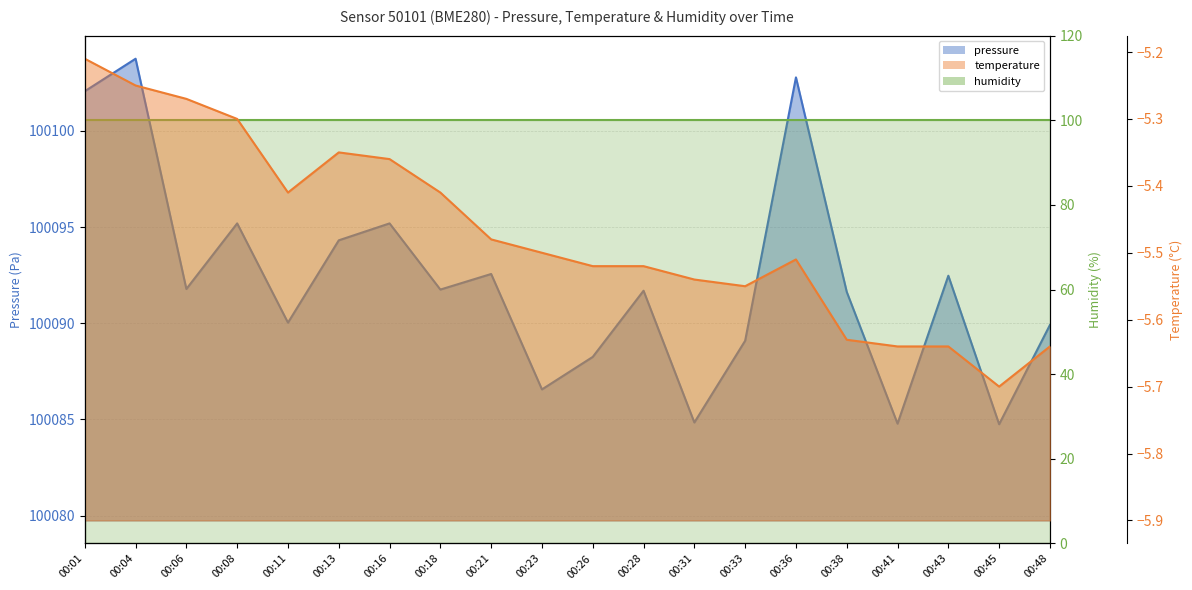

What is the spread (max minus min) of values at 00:11?

100095.4